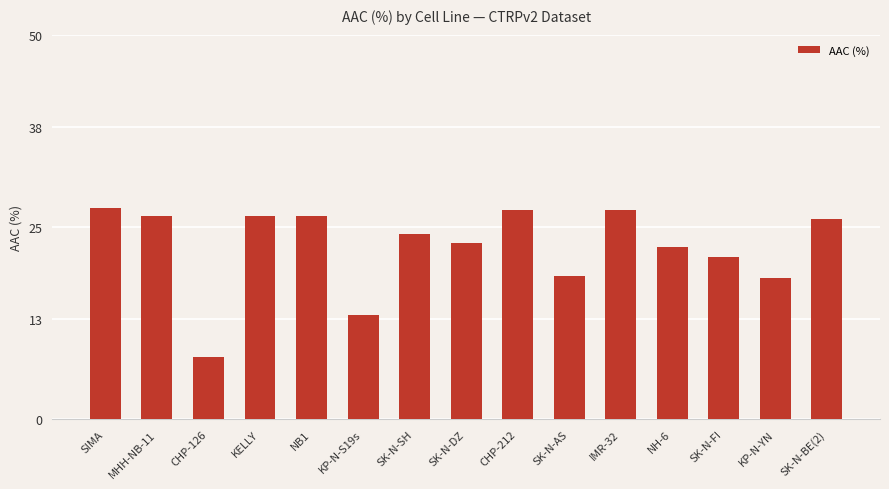

How many data points are above 24?

8